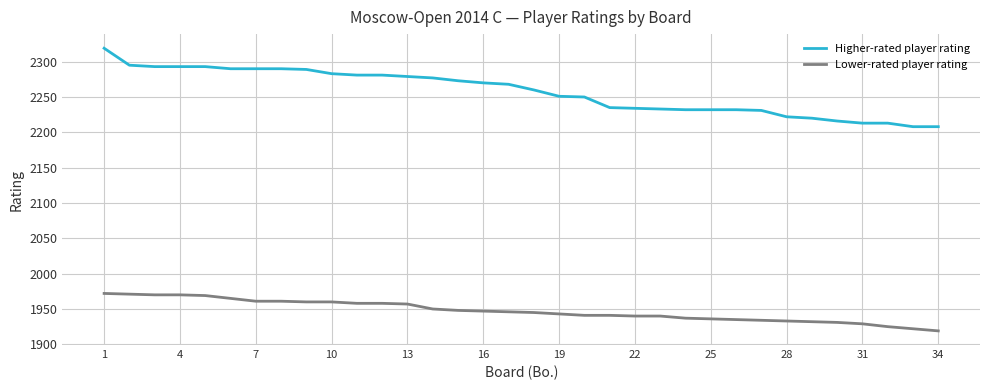

True or false: Higher-rated player rating and Lower-rated player rating intersect in this chart.

False